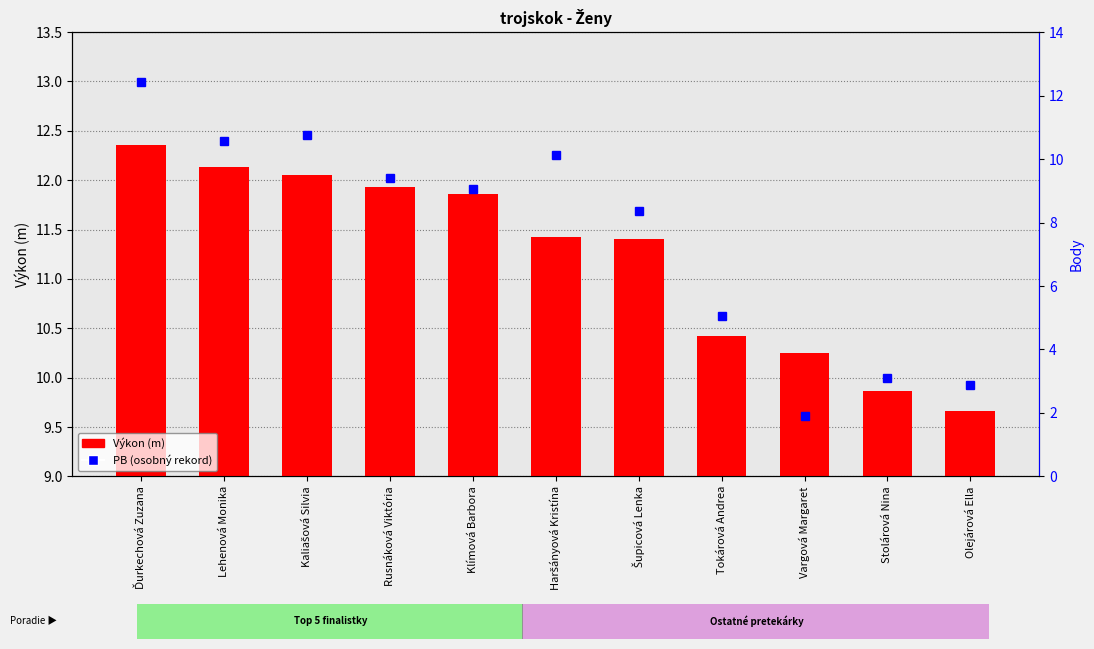

Rank the series by their average value, from lowest to highest.

Body, Výkon